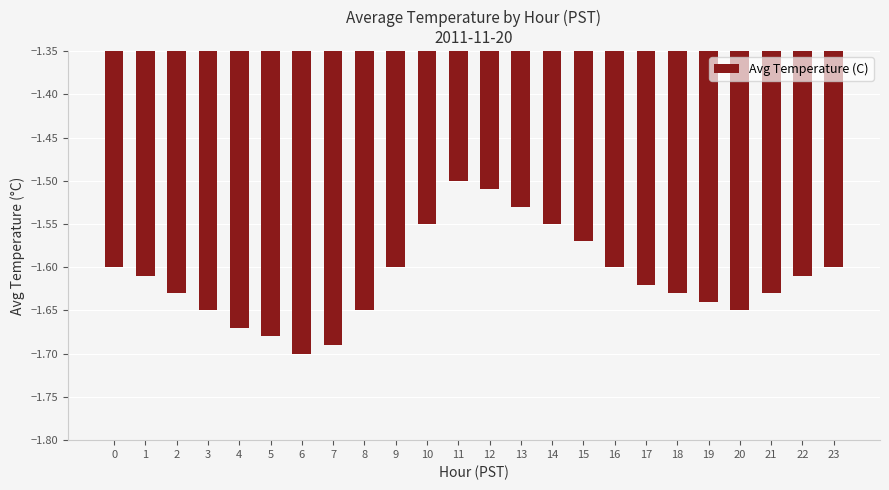

What is the sum of the values at 6 and 8?

-3.3